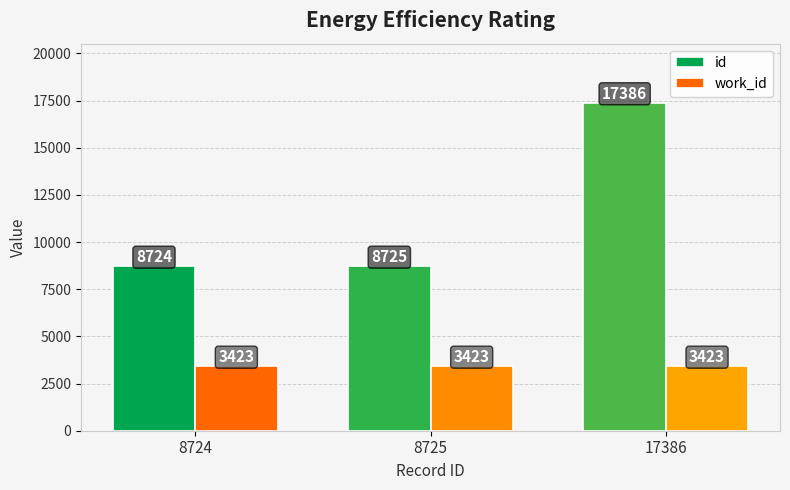

At which label is id closest to 13055?

8725